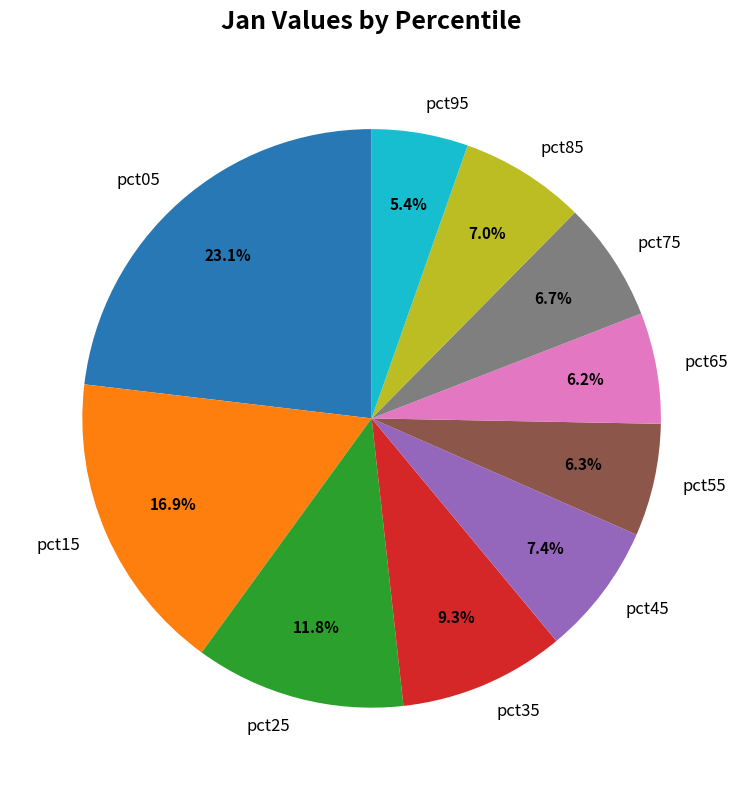

To the nearest percent, what portion does pct05 represent?

23%